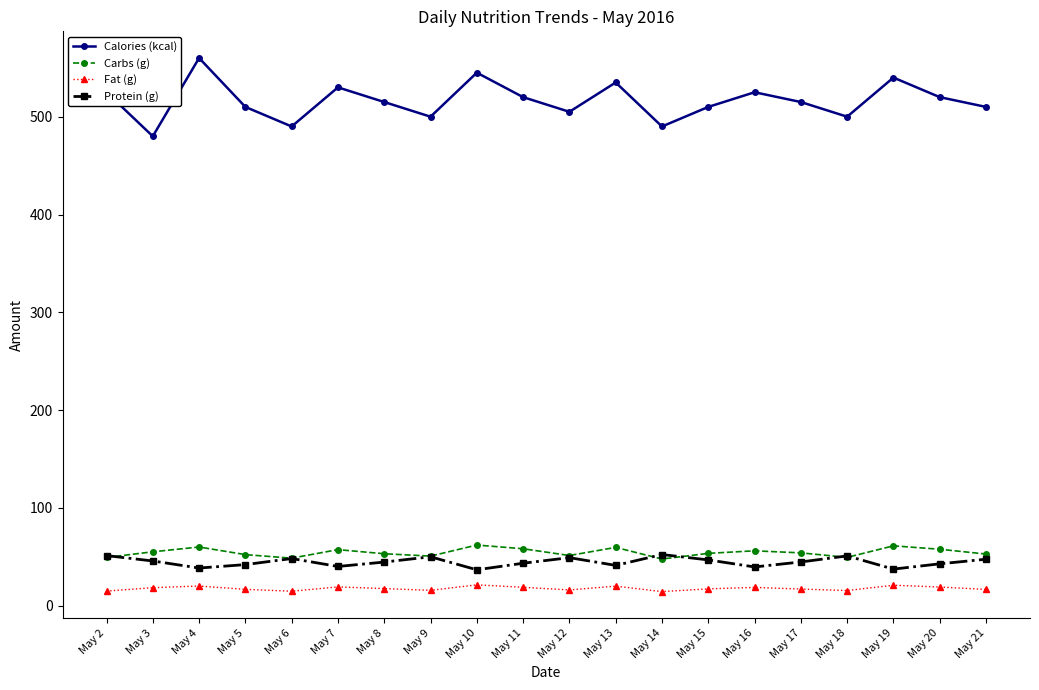

Where is the first local maximum for Calories (kcal)?

May 4